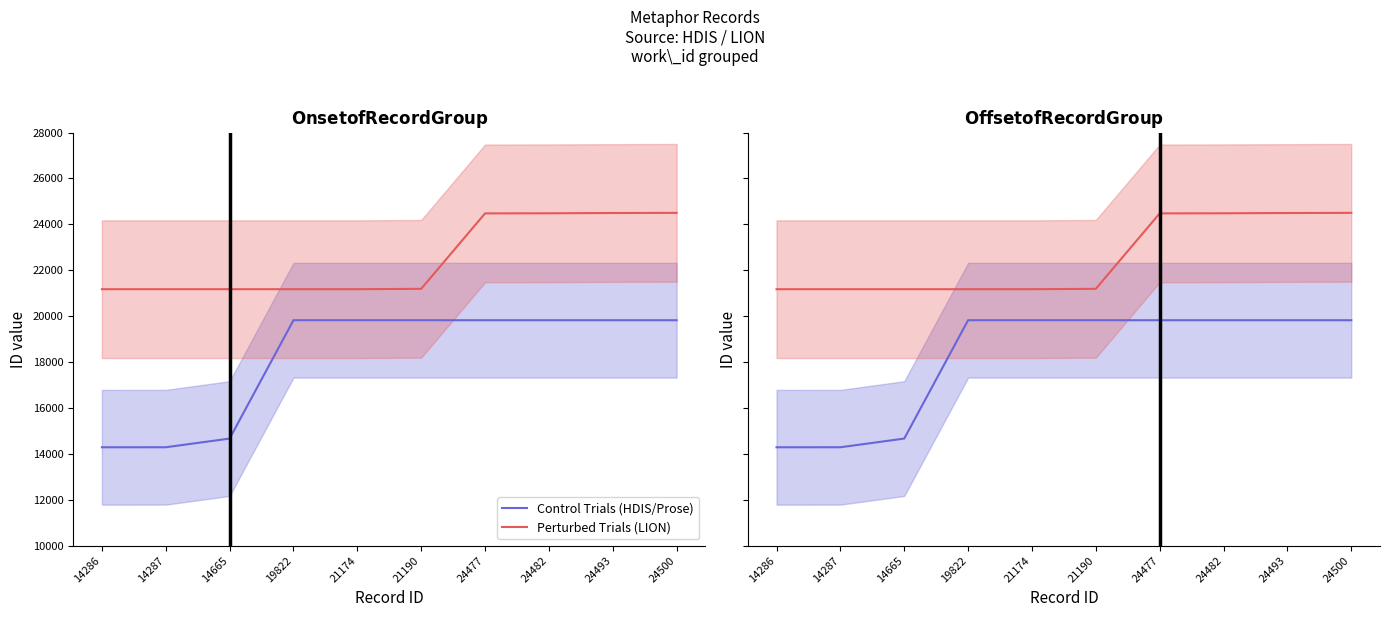

What is the difference between the highest and lowest values at 21174?

1352